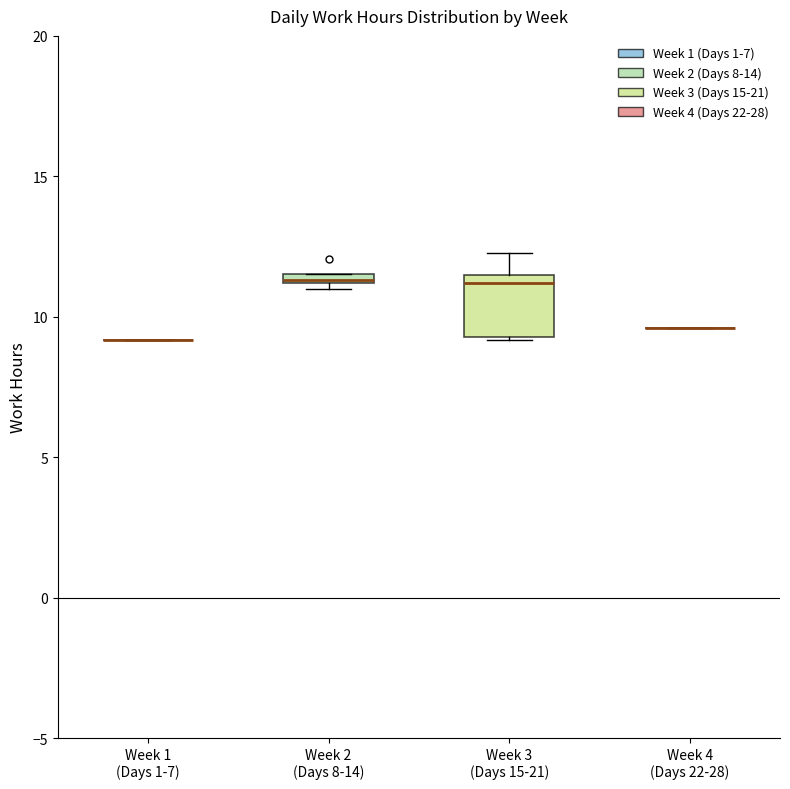

Comparing the boxes themselves (not the whiskers), which one is the tallest?

Week 3 (Days 15-21)